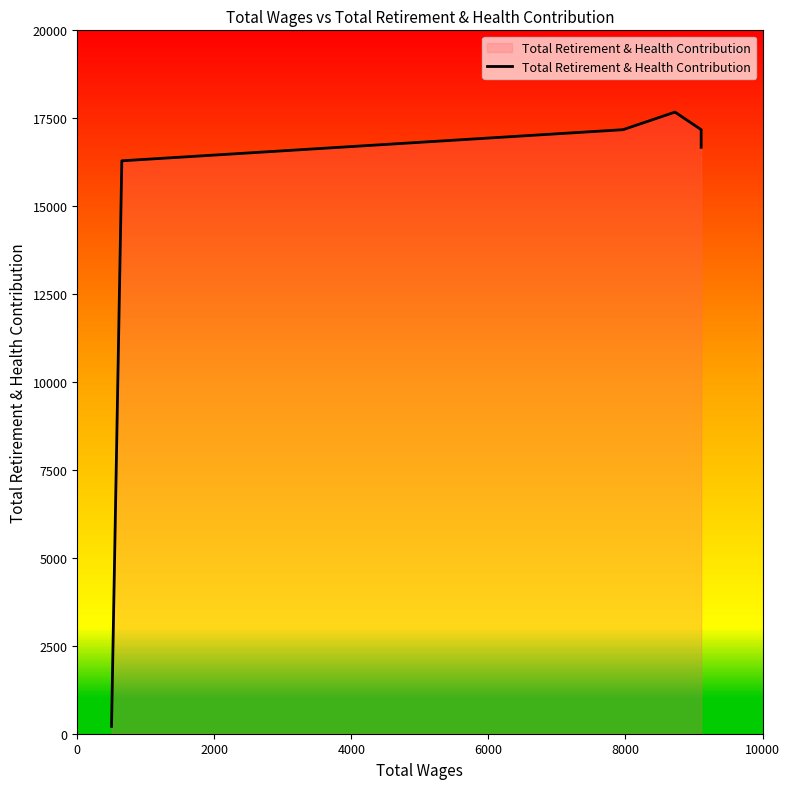

What is the difference between the values at 6000 and 0?

17468